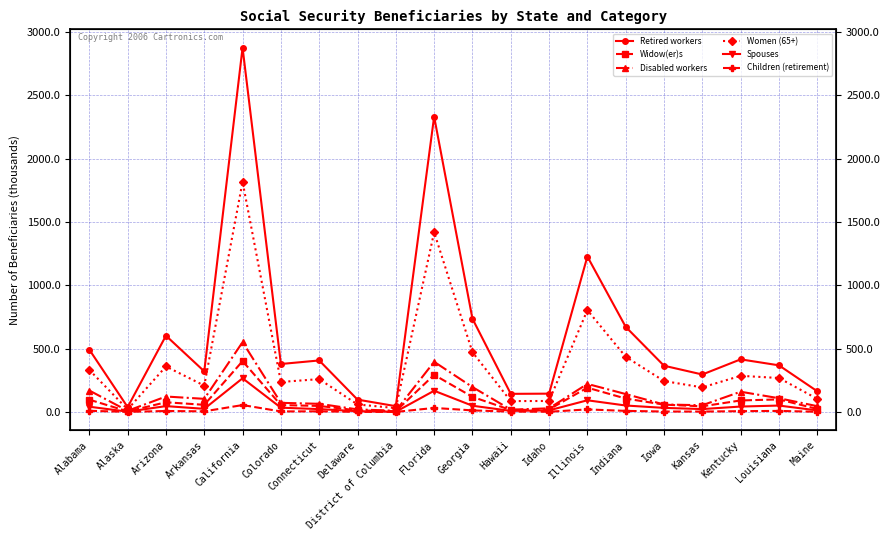

In Retired workers, how many points are lower than both neighbors (excluding endpoints)?

6